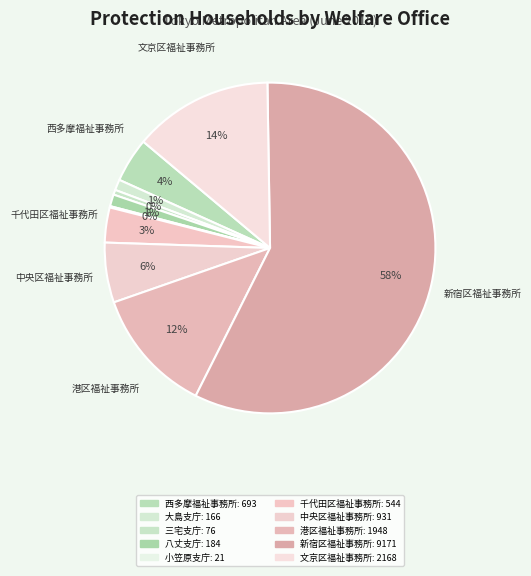

What is the total percentage of 八丈支庁 and 三宅支庁?

1.6%